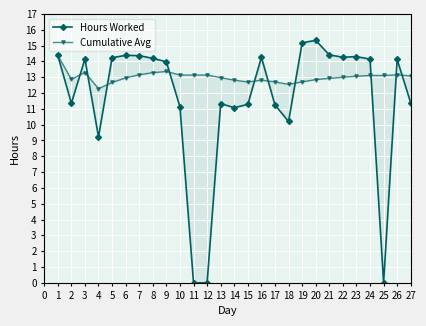

The Hours Worked series shows 4.5 at 17. True or false?

False